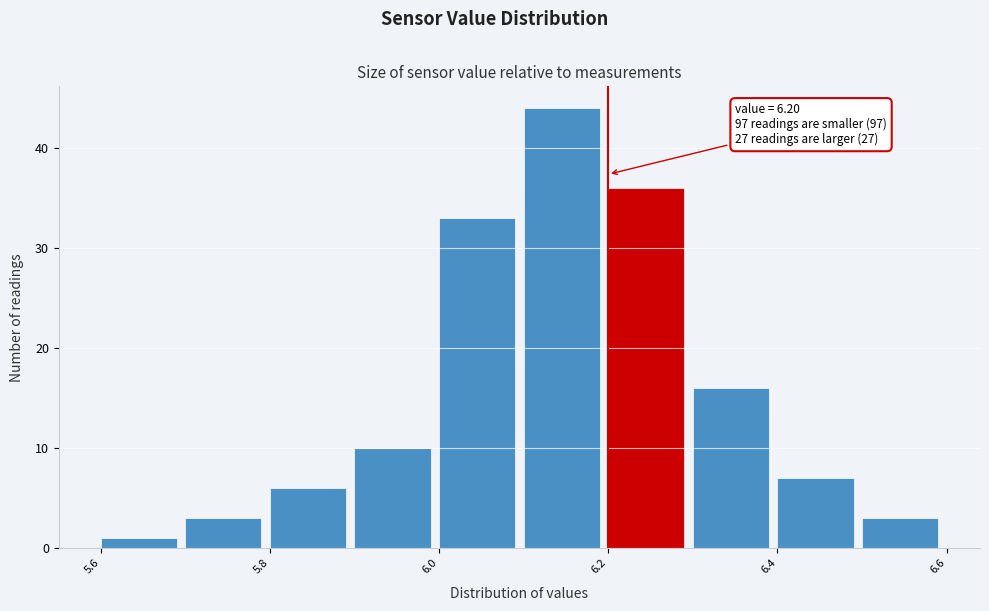

Which range on the x-axis has the tallest bar?

6.1 to 6.2